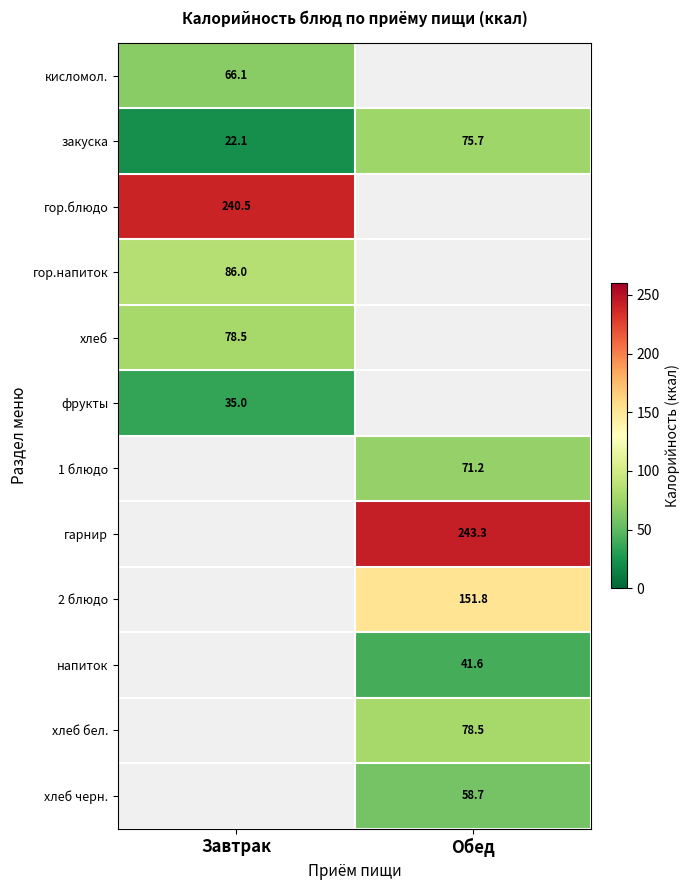

The гарнир series shows 243.3 at Обед. True or false?

True